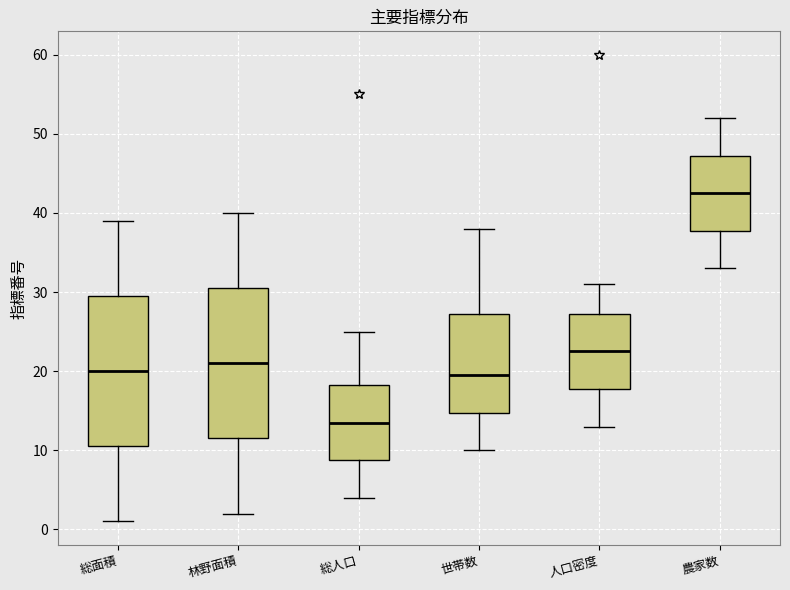

Reading left to right, transcribe this box plot: for each box, give where its median line is, the range the box spans, and where its two whiskers end, as read against the y-axis. The values are not printed on the chart, so give them approximately, as read against the axis.

総面積: median 20, box 11 to 30, whiskers 1 to 39
林野面積: median 21, box 12 to 31, whiskers 2 to 40
総人口: median 14, box 9 to 18, whiskers 4 to 25
世帯数: median 20, box 15 to 27, whiskers 10 to 38
人口密度: median 23, box 18 to 27, whiskers 13 to 31
農家数: median 43, box 38 to 47, whiskers 33 to 52